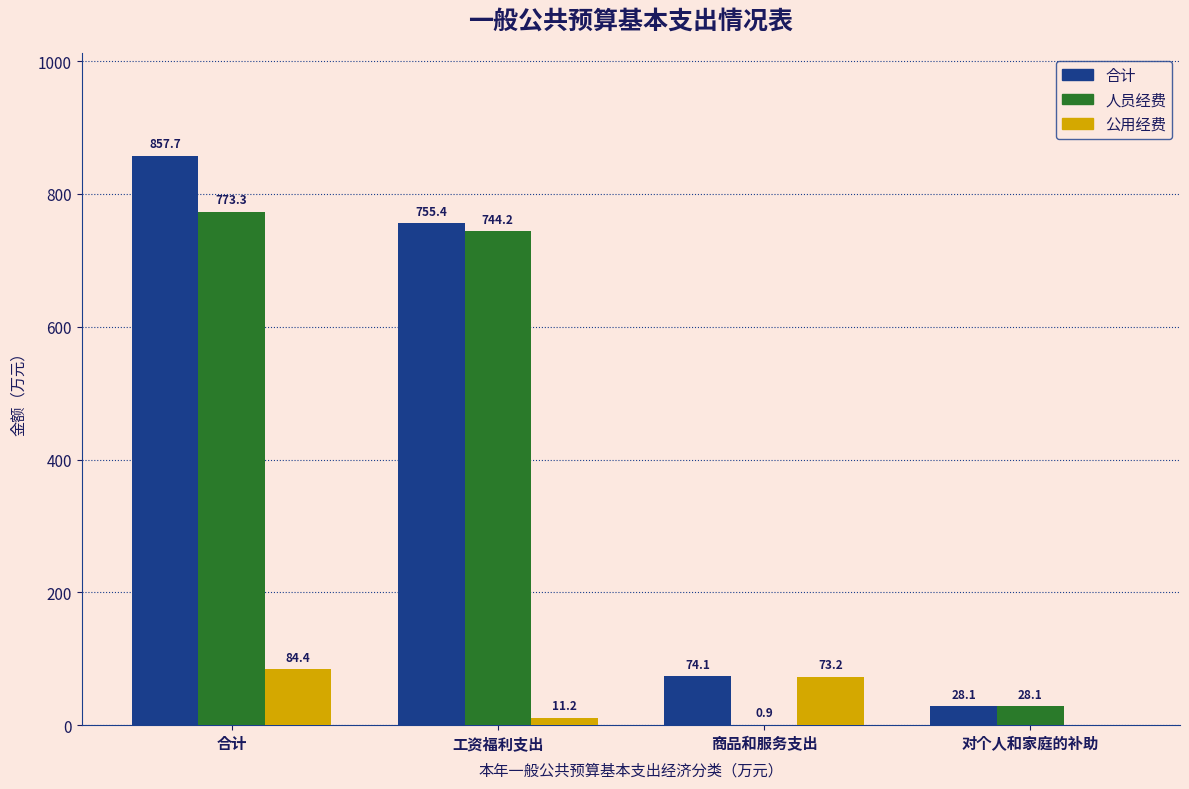

Reading left to right, what are all the values shown in this chart?

合计: 合计=857.7	工资福利支出=755.4	商品和服务支出=74.1	对个人和家庭的补助=28.1
人员经费: 合计=773.3	工资福利支出=744.2	商品和服务支出=0.9	对个人和家庭的补助=28.1
公用经费: 合计=84.4	工资福利支出=11.2	商品和服务支出=73.2	对个人和家庭的补助=0.0